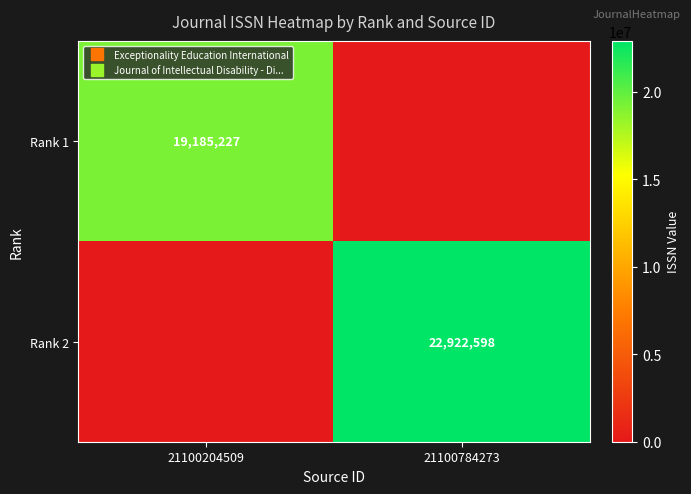

What is the total value across all series at 21100204509?

19185227